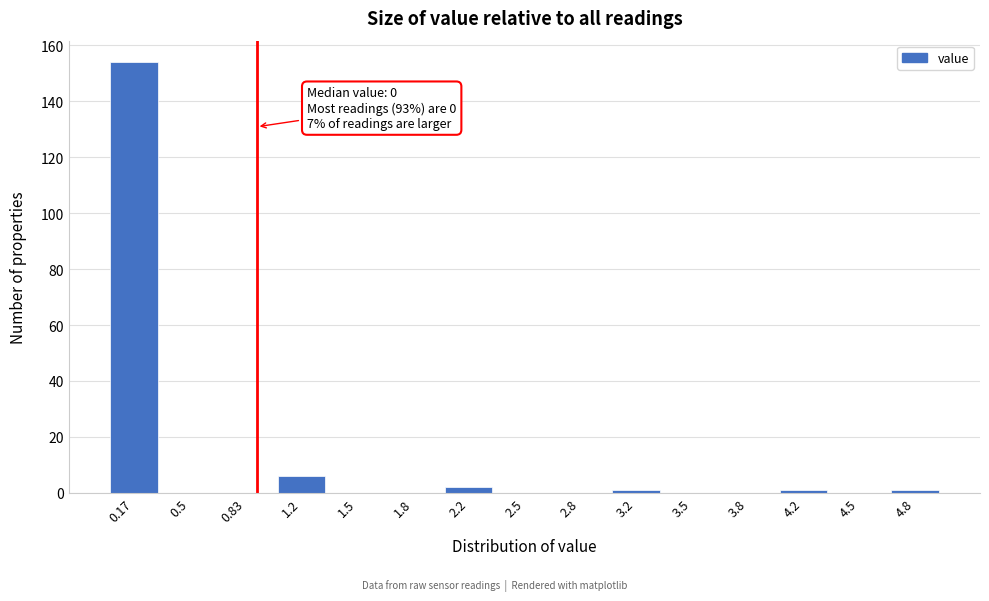

Over which range of the x-axis is the bar tallest?

0.00 to 0.35